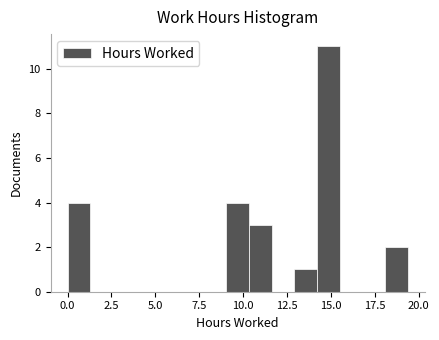

Around what value on the x-axis is the tallest bar? Give the approximate position of its centre, as read against the axis.

15.0